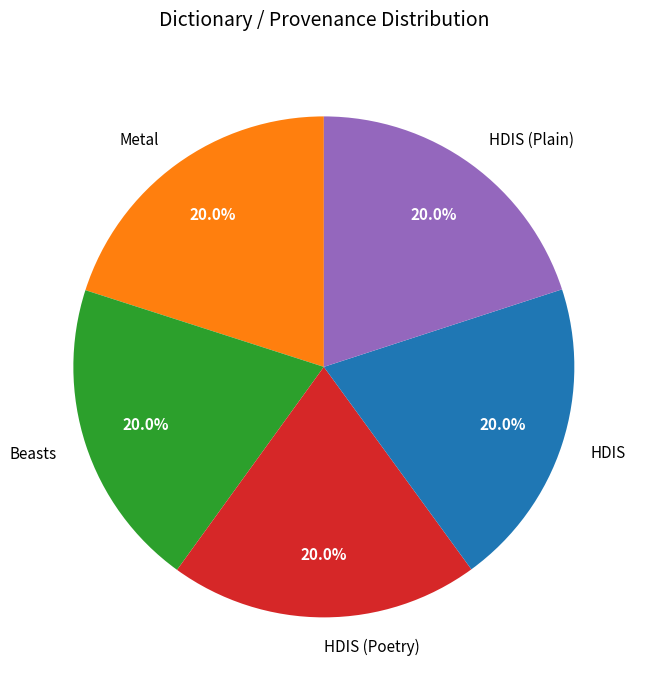

Does Metal account for over 50% of the chart?

No